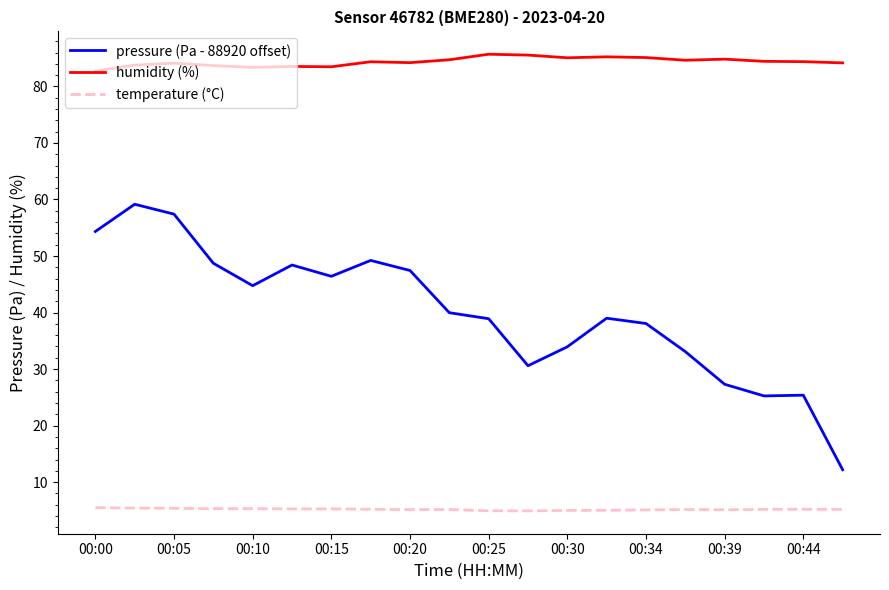

What is the difference between the second highest and second lowest values in the pressure (Pa - 88920 offset) series?

32.2